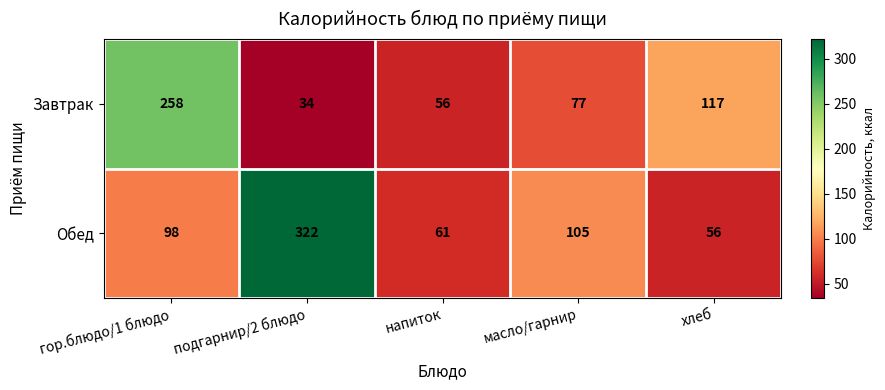

What is the total value across all series at гор.блюдо/1 блюдо?

356